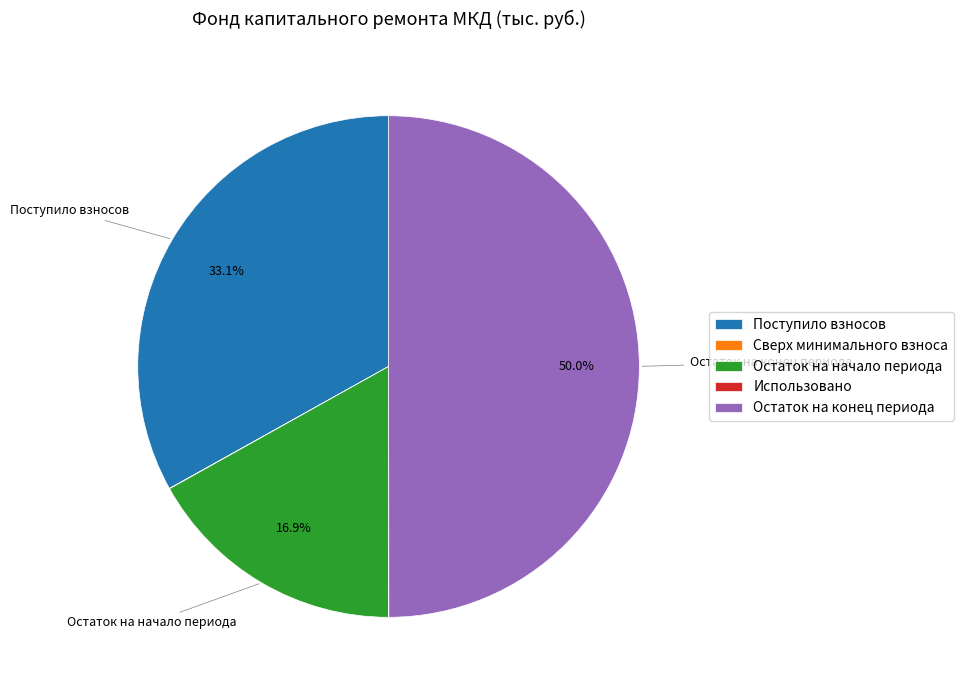

Which category has the biggest portion of the pie?

Остаток на конец периода